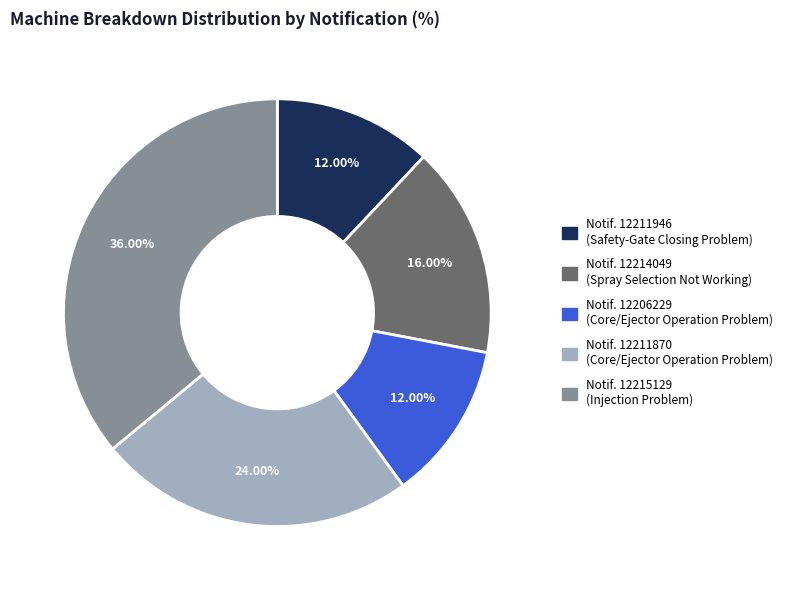

Is there a majority slice in this chart?

No